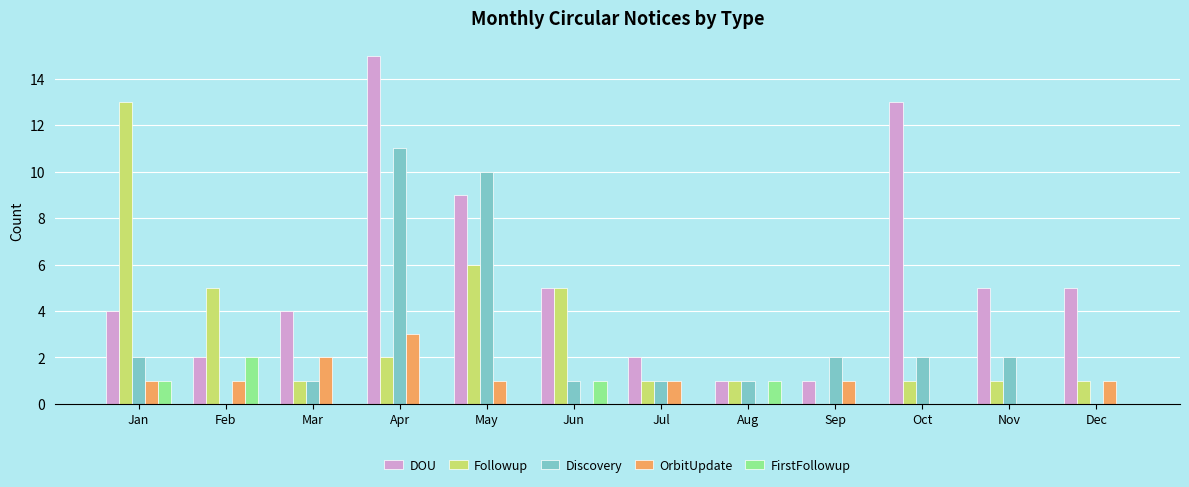

Is it true that DOU equals 15 at Apr?

True